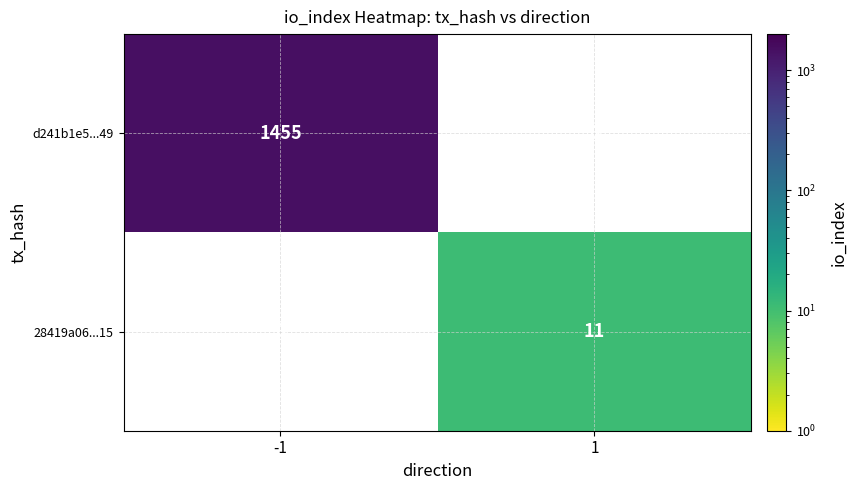

The value of d241b1e5...49 at -1 is 1455. True or false?

True